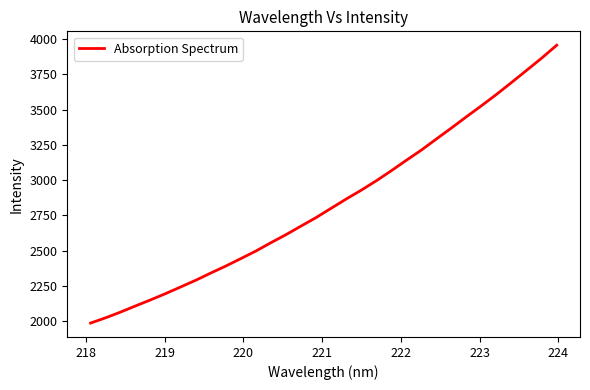

What is the smallest value displayed?

1988.3